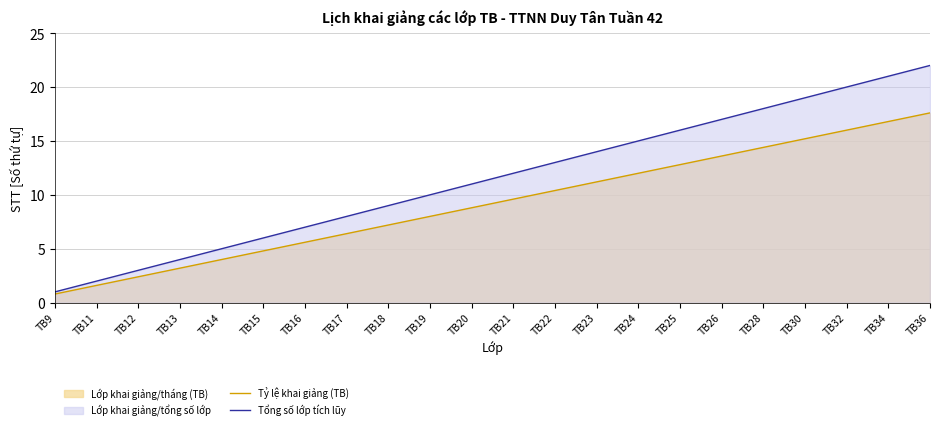

True or false: Tỷ lệ khai giảng (TB) and Tổng số lớp tích lũy cross at least once.

False